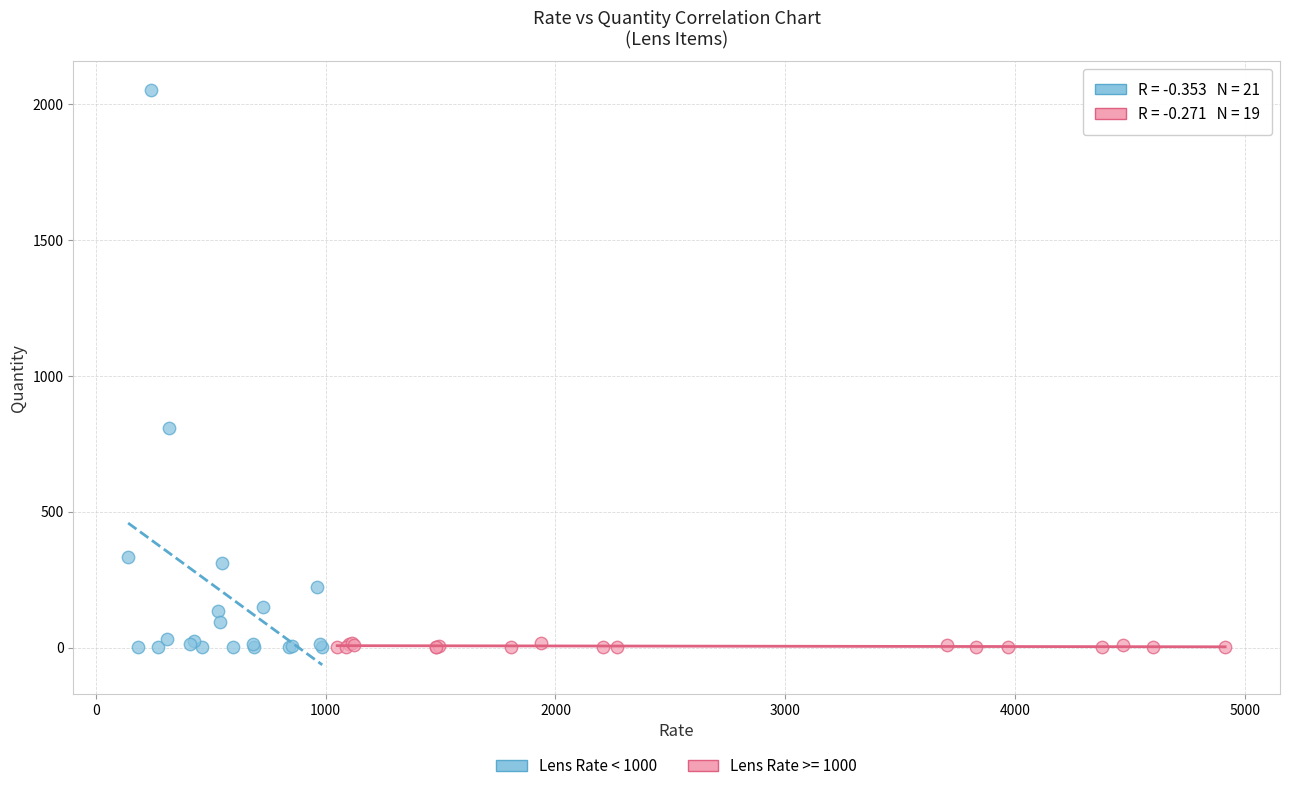

Which series has the largest Y range (max minus min)?

Lens Rate < 1000